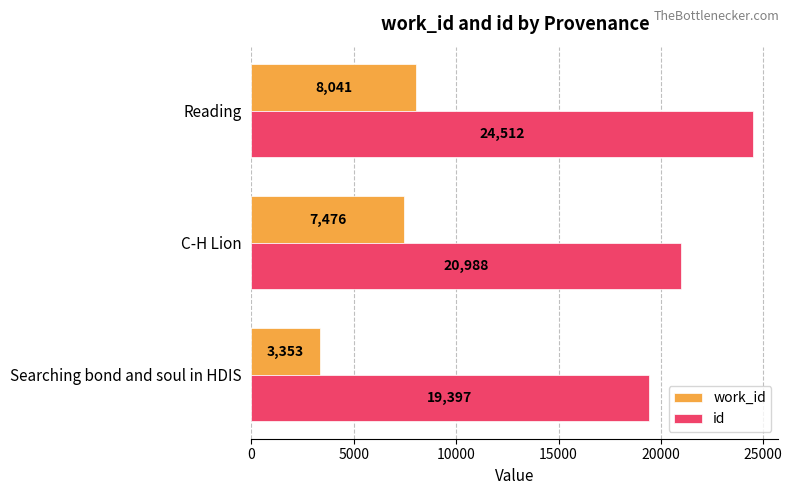

Rank the series by their maximum value, from lowest to highest.

work_id, id